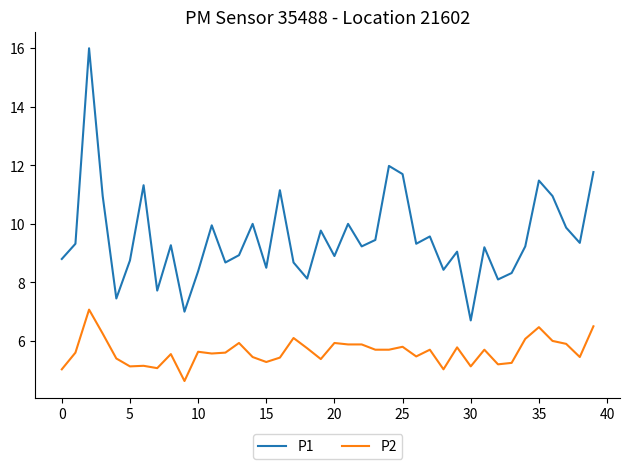

True or false: P1 and P2 intersect in this chart.

False